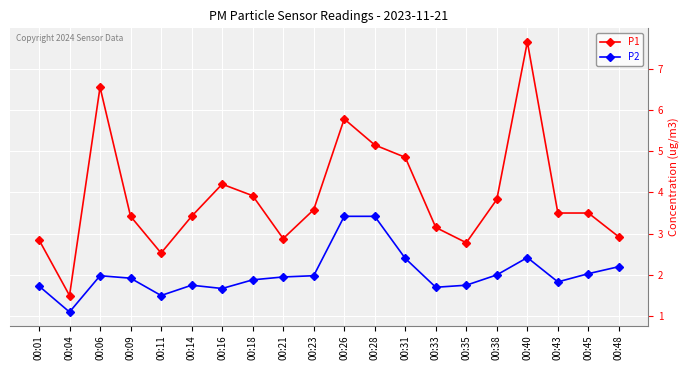

What is the difference between the second highest and second lowest values in the P1 series?

4.0